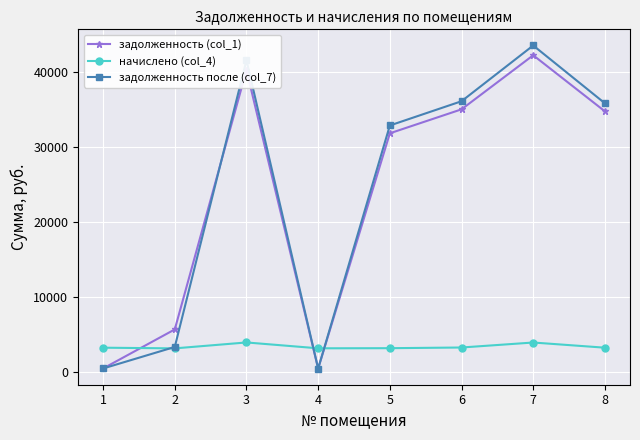

At how many categories does at least one series exceed 16026?

5